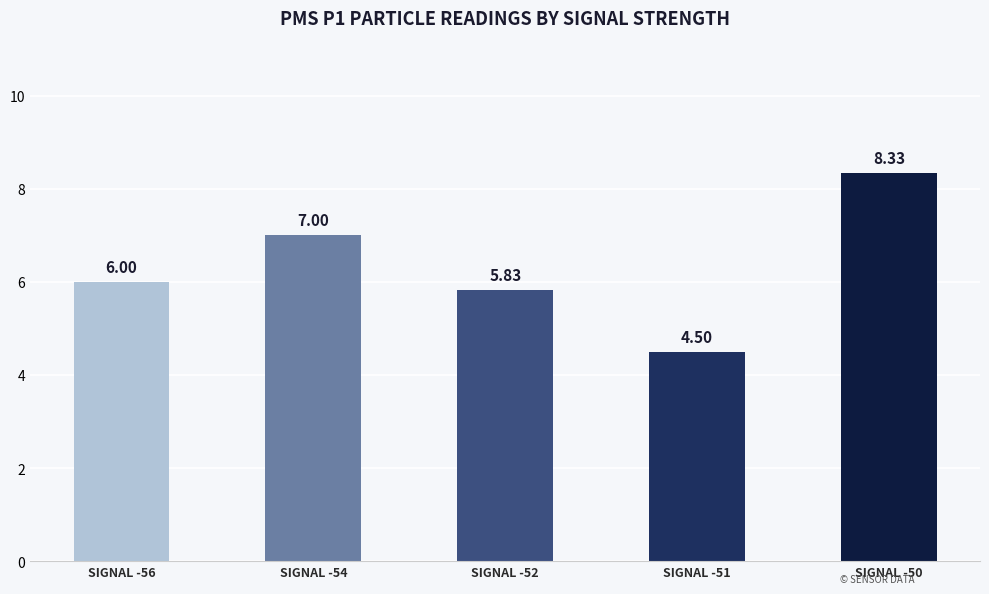

How many values are below 6?

2